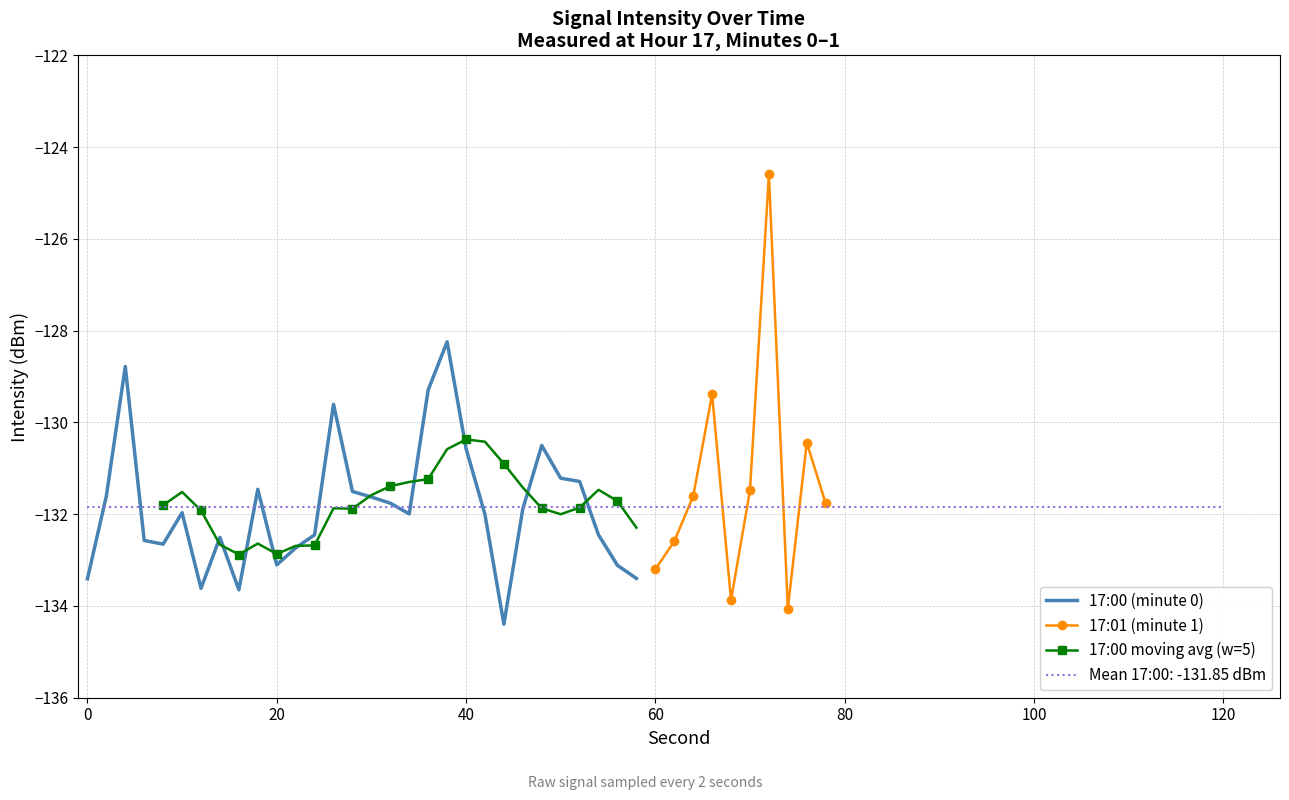

How many categories are shown in the chart?

30